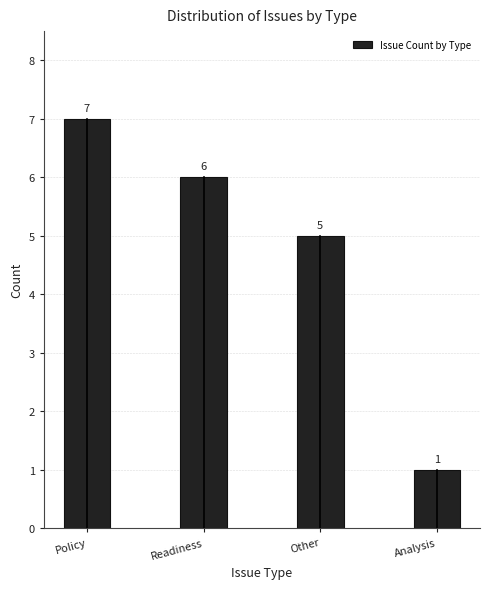

Reading left to right, transcribe all the data shown in this chart.

7	6	5	1